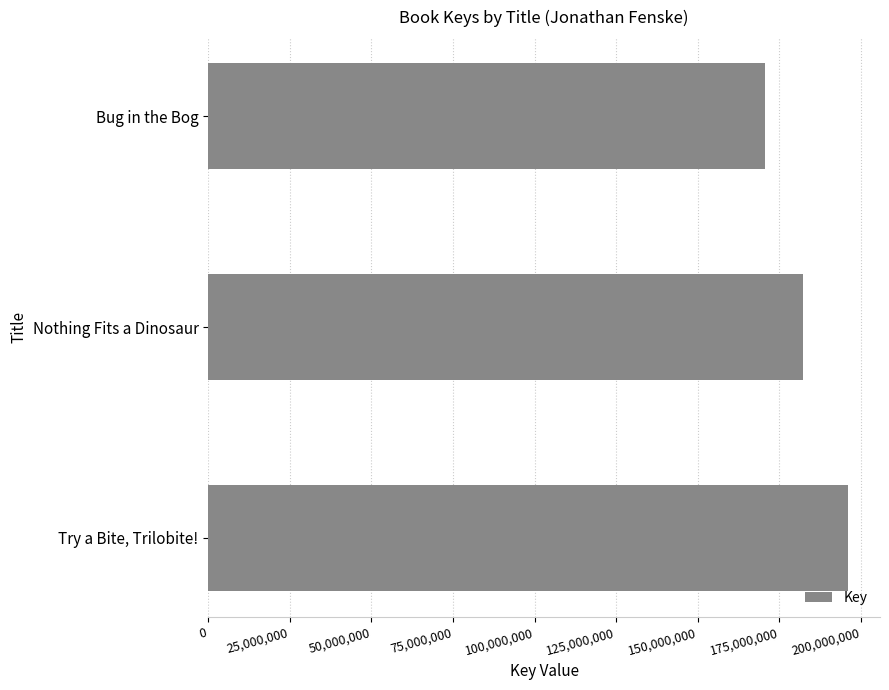

At which label is the value closest to 183303315?

Nothing Fits a Dinosaur